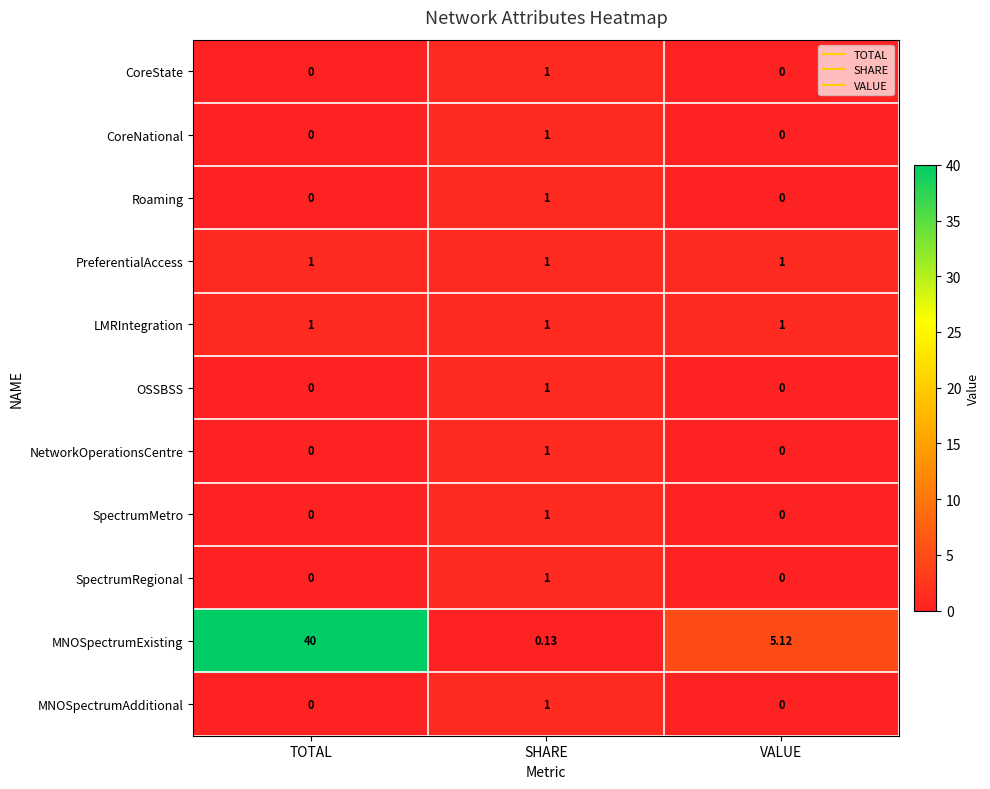

At which label does SpectrumMetro reach its peak?

SHARE